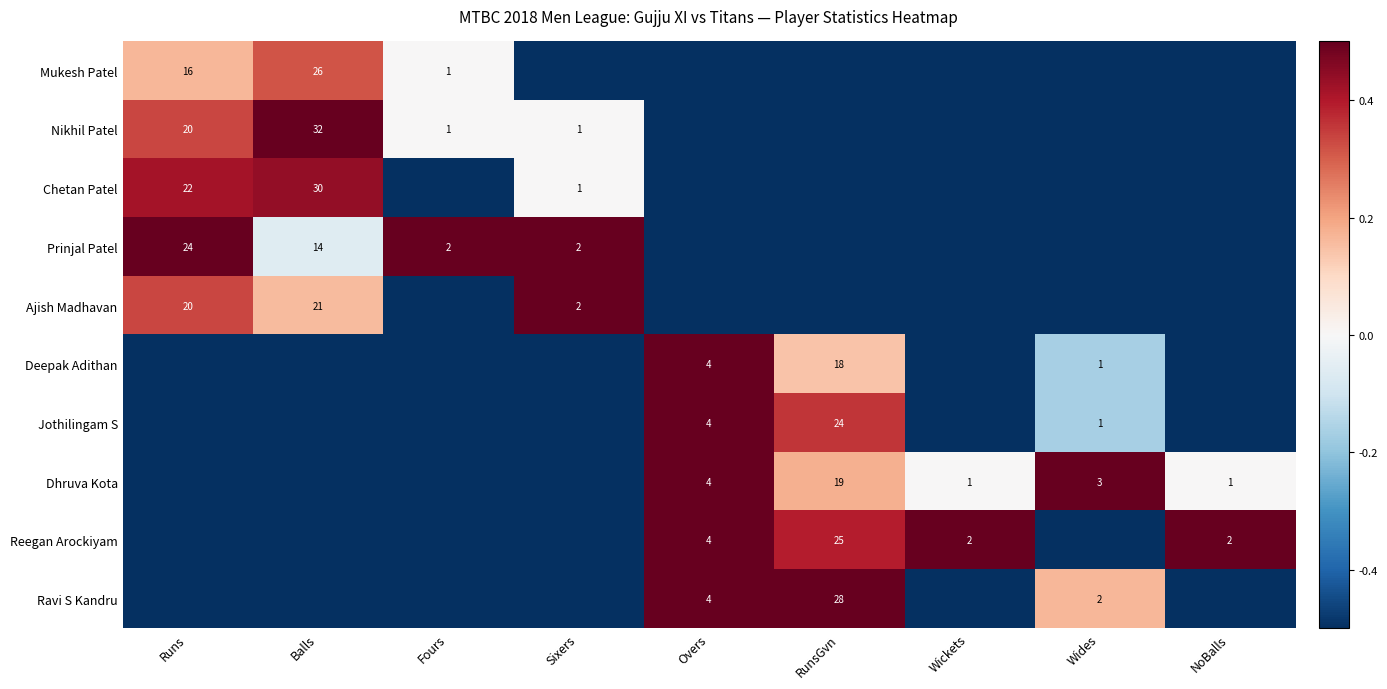

The Dhruva Kota series shows 1.0 at NoBalls. True or false?

True